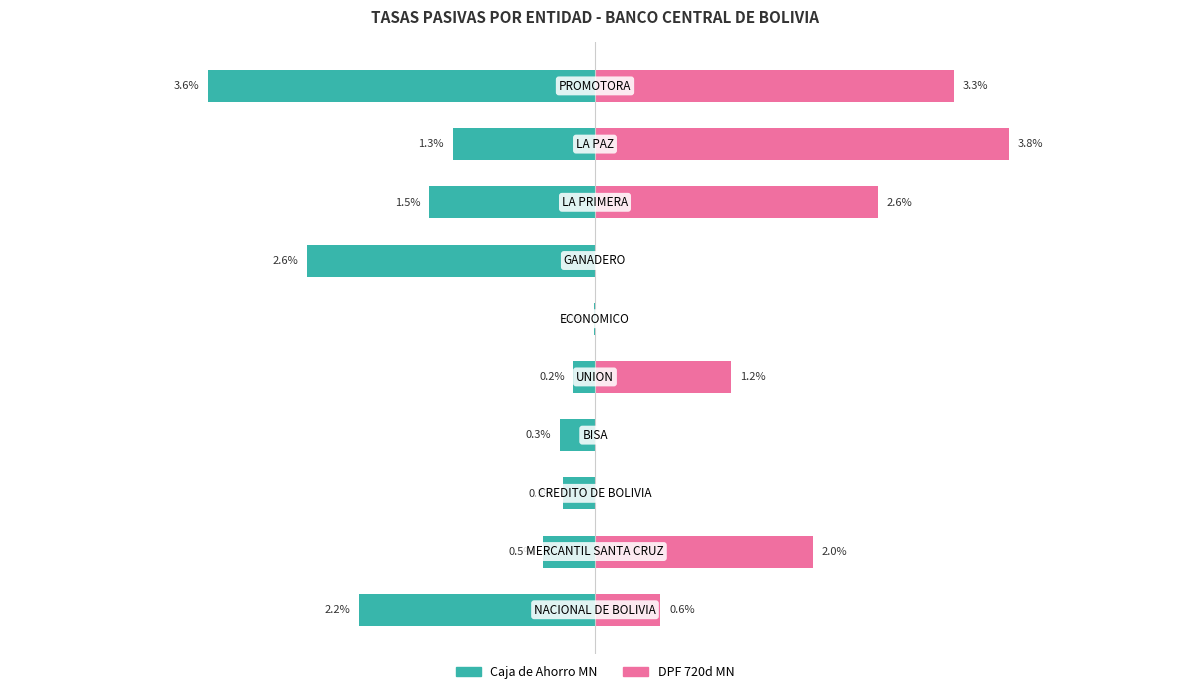

Reading left to right, list all the values displayed in this chart.

Caja de Ahorro MN: 0=-2.2	1=-0.5	2=-0.3	3=-0.3	4=-0.2	5=-0.0	6=-2.6	7=-1.5	8=-1.3	9=-3.6
DPF 720d MN: 0=0.6	1=2.0	2=0.0	3=0.0	4=1.2	5=0.0	6=0.0	7=2.6	8=3.8	9=3.3